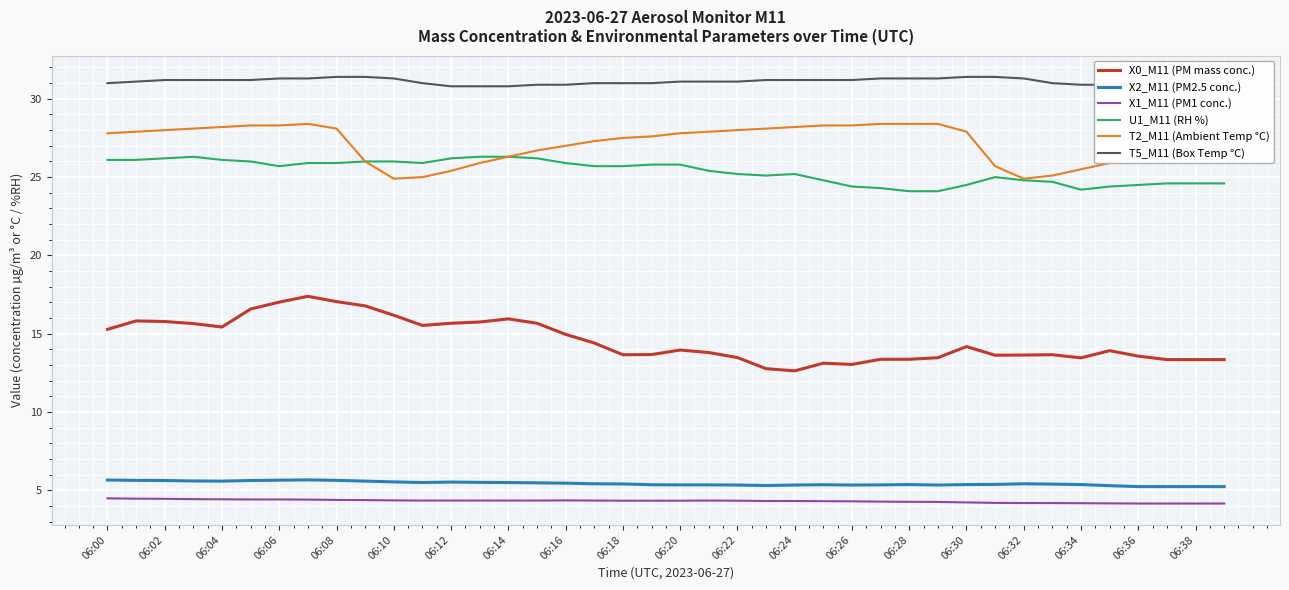

What is the difference between the maximum and second lowest values in the T5_M11 (Box Temp °C) series?

0.6